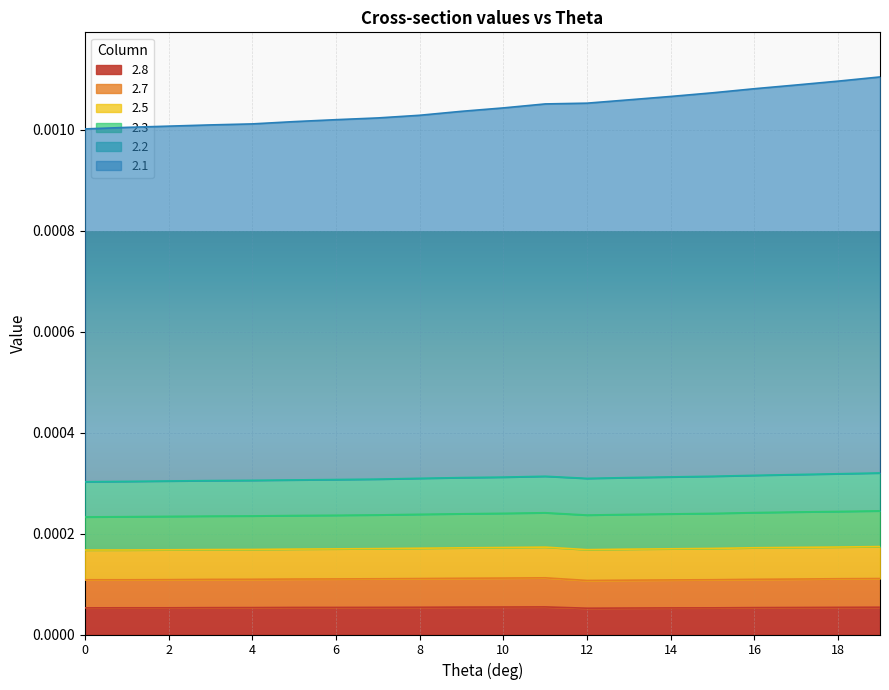

At which category is the sum across all series the highest?

19